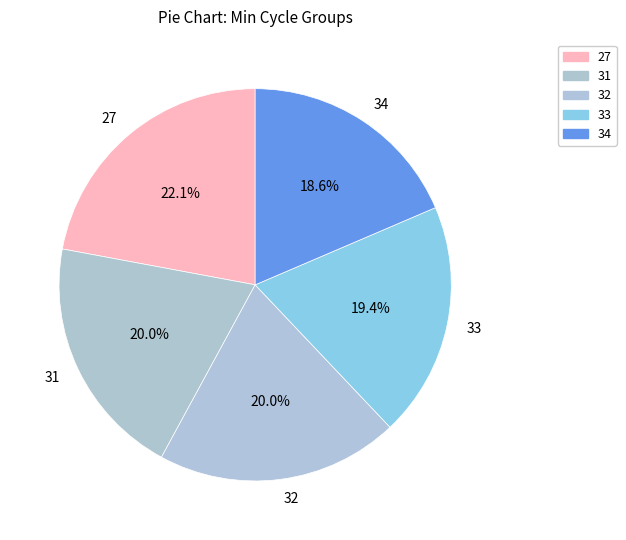

Is the sum of 34 and 33 greater than half?

No